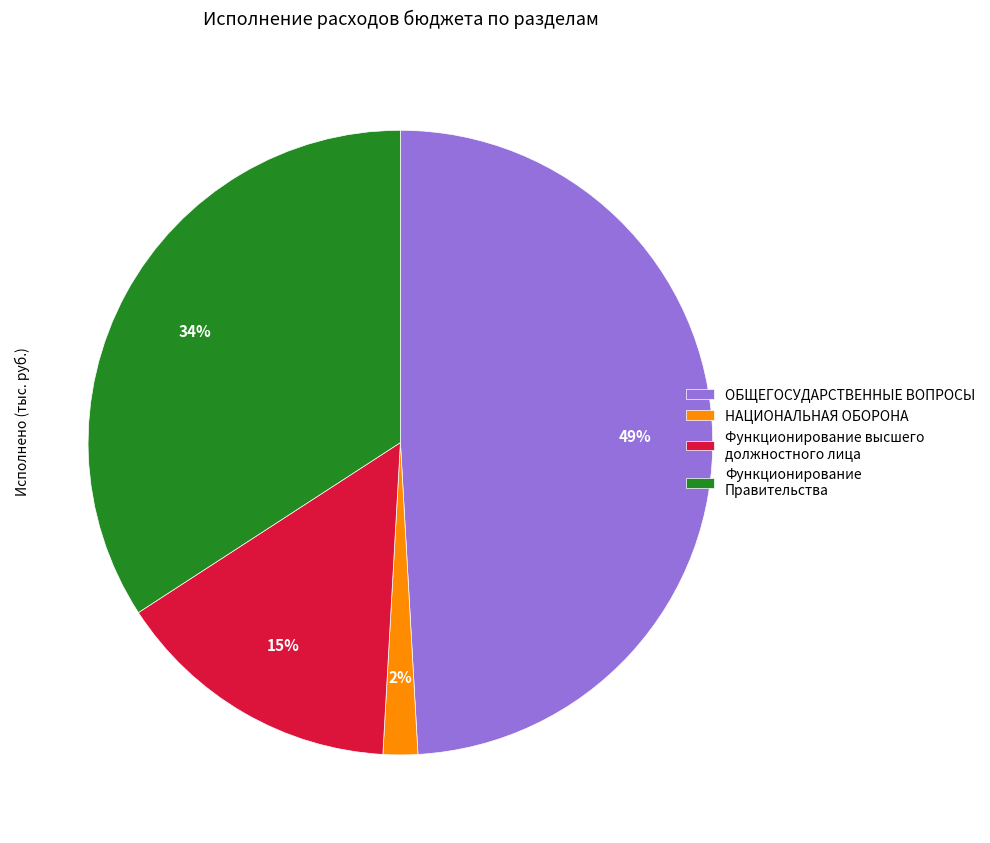

To the nearest percent, what portion does Функционирование высшего должностного лица represent?

15%